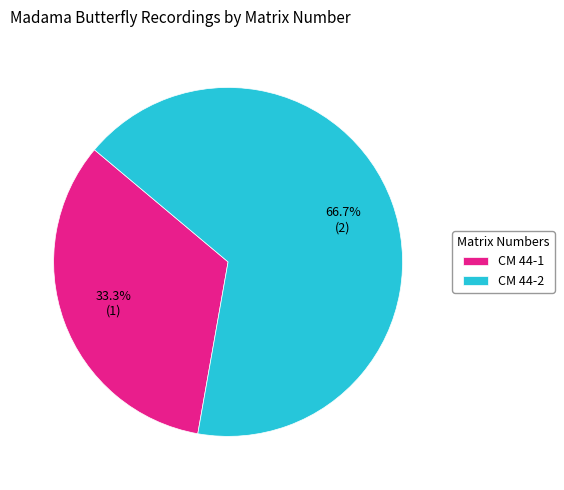

How many segments does this pie chart have?

2